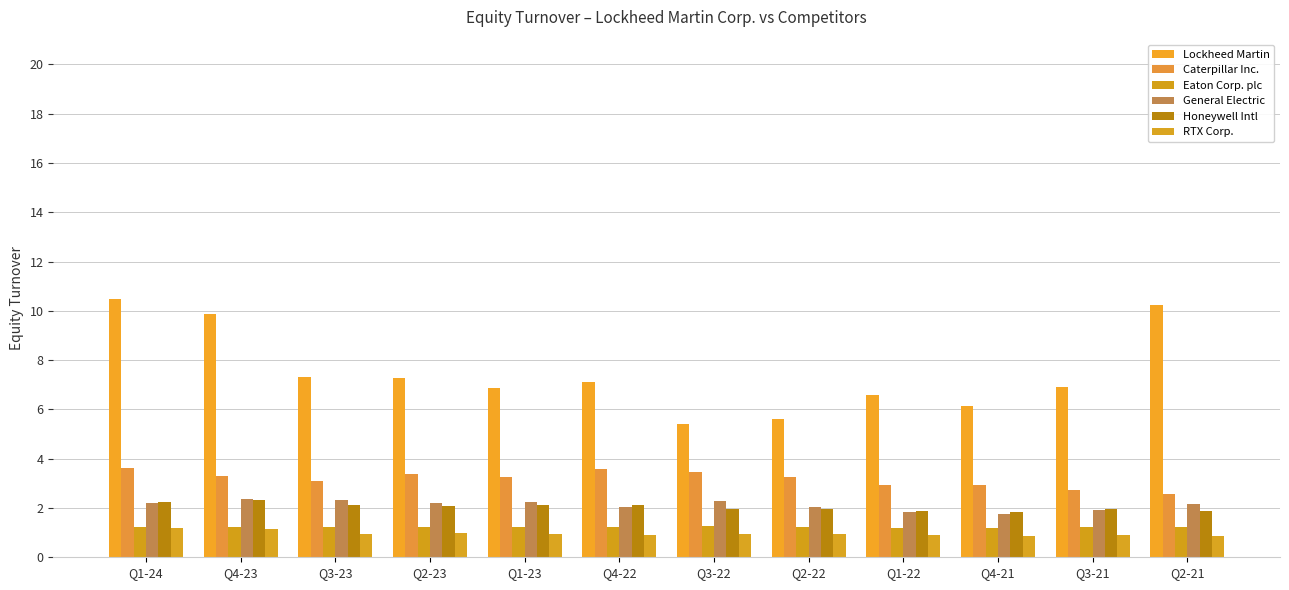

How many data points does each series have?

12